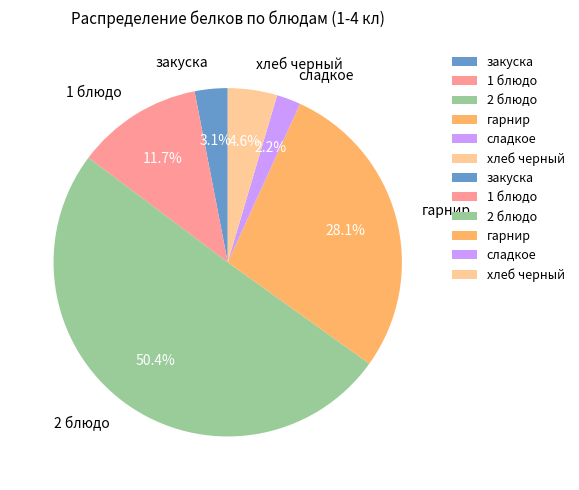

Which category accounts for the majority?

2 блюдо